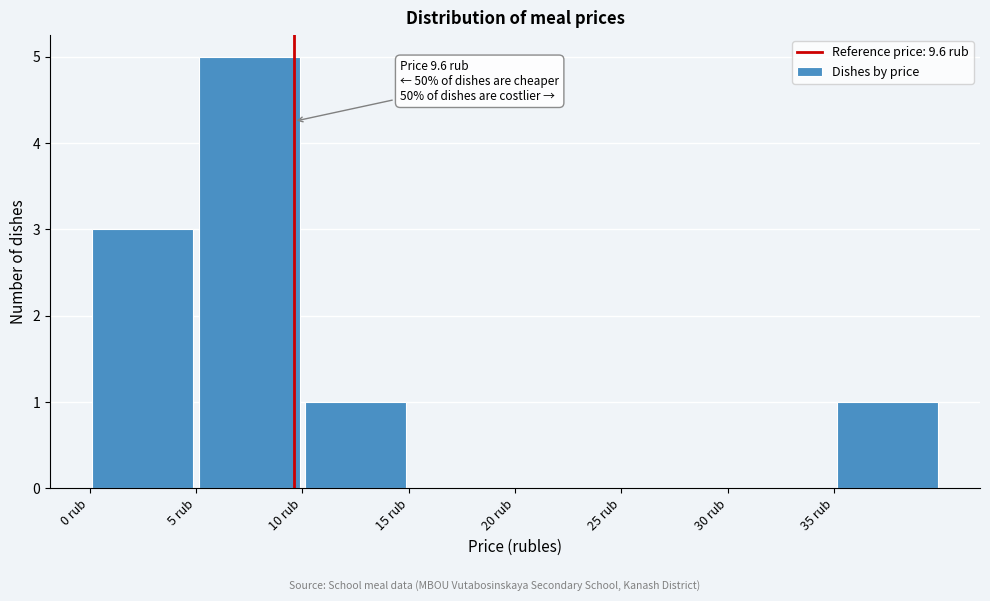

Over which range of the x-axis is the bar tallest?

5 to 10